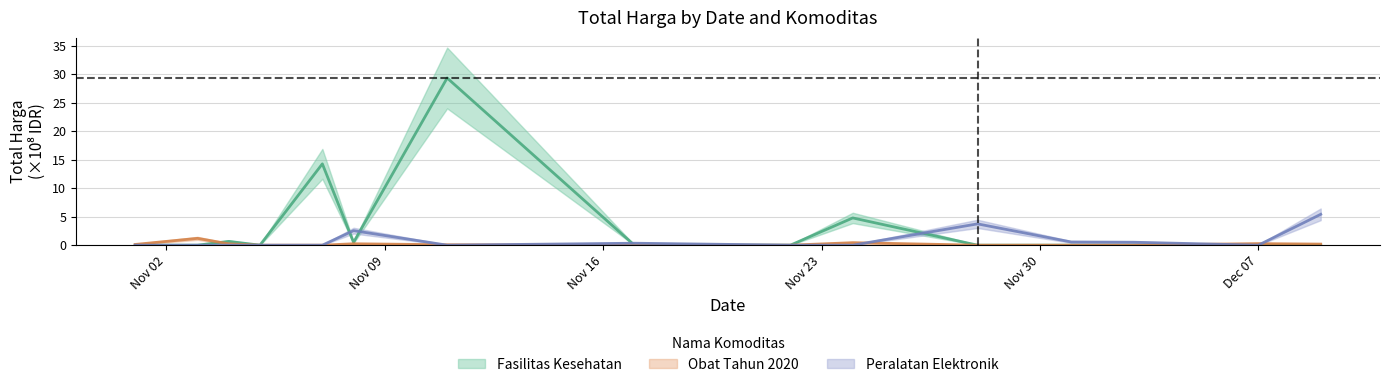

Which series has the largest total across all categories?

Fasilitas Kesehatan